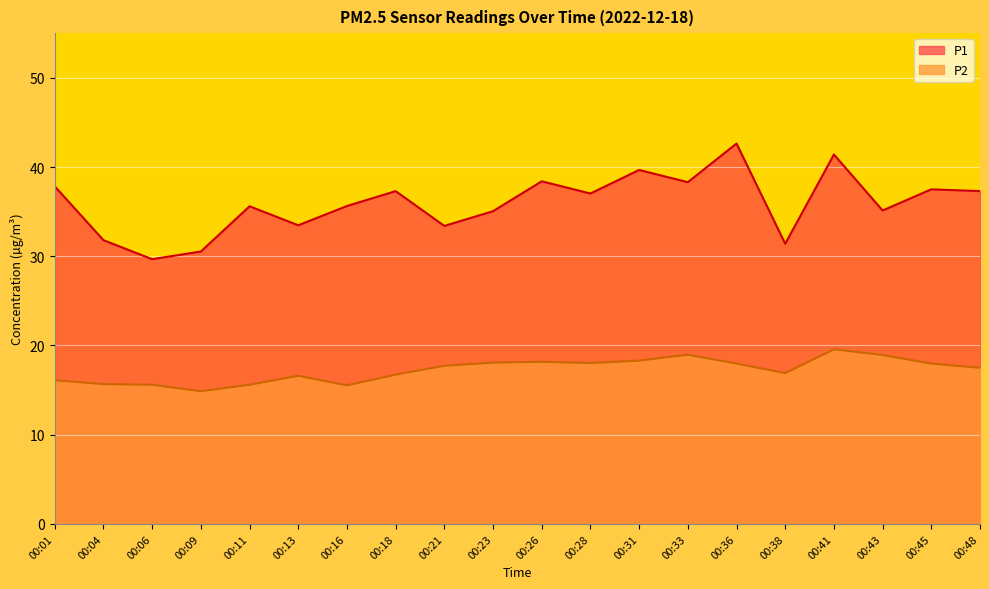

Which has a higher value, 00:01 or 00:33?

00:33